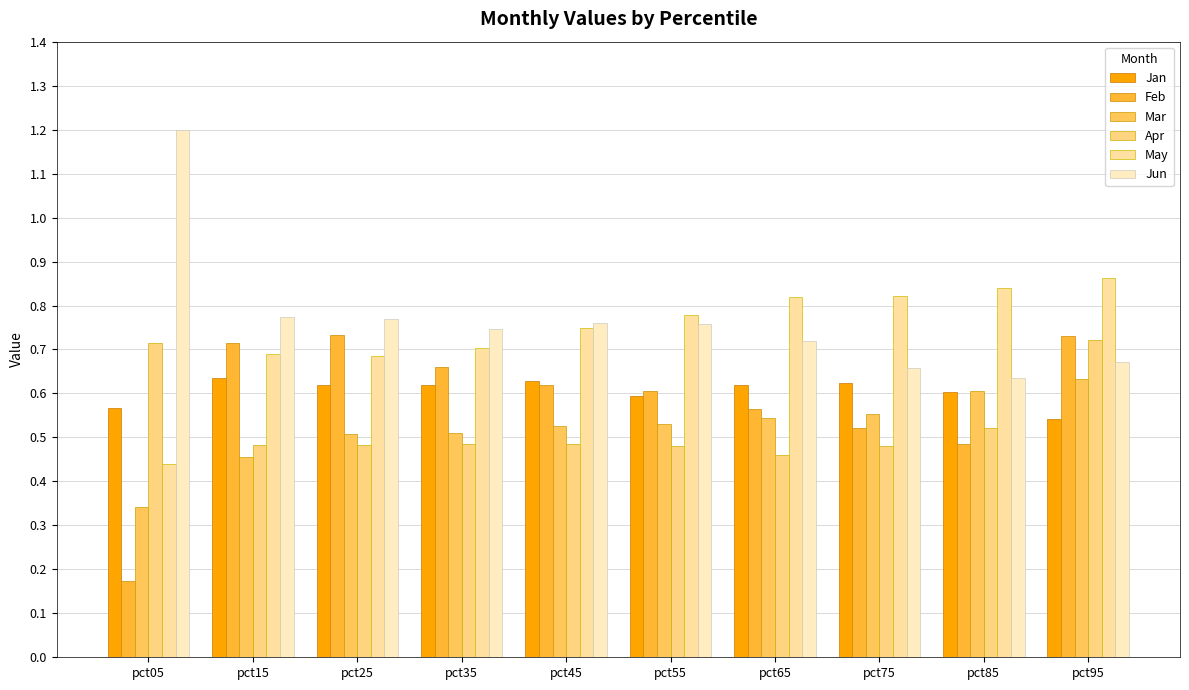

How many data points does each series have?

10